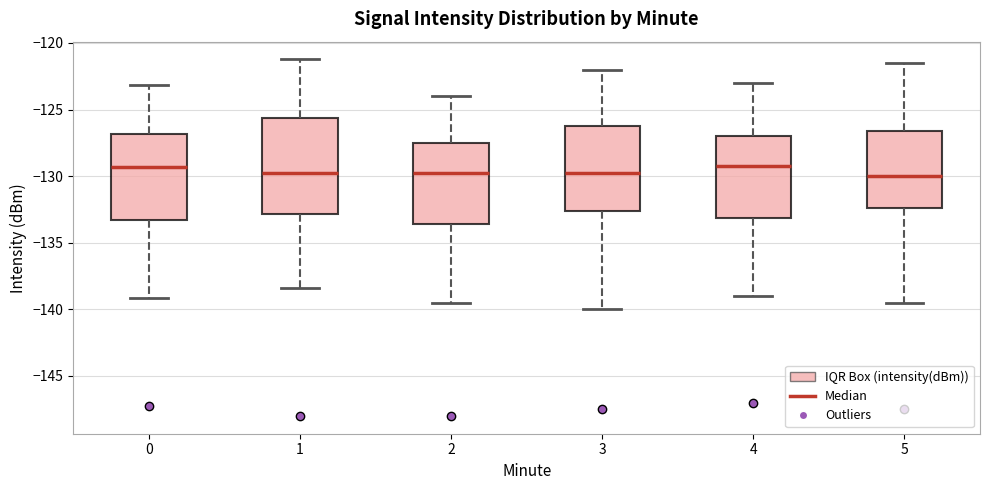

Reading left to right, transcribe this box plot: for each box, give where its median line is, the range the box spans, and where its two whiskers end, as read against the y-axis. The values are not printed on the chart, so give them approximately, as read against the axis.

0: median -129.5, box -133.5 to -127.0, whiskers -139.0 to -123.0
1: median -129.5, box -133.0 to -125.5, whiskers -138.5 to -121.0
2: median -129.5, box -133.5 to -127.5, whiskers -139.5 to -124.0
3: median -129.5, box -132.5 to -126.0, whiskers -140.0 to -122.0
4: median -129.0, box -133.0 to -127.0, whiskers -139.0 to -123.0
5: median -130.0, box -132.5 to -126.5, whiskers -139.5 to -121.5